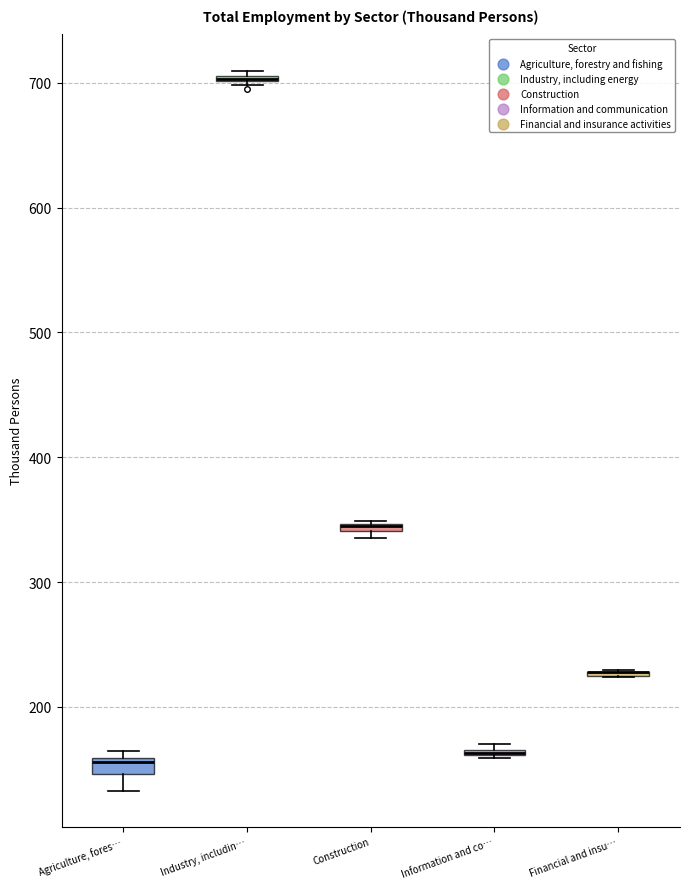

Where is the lower edge of the box for Construction on the y-axis? The values are not printed on the chart, so give them approximately, as read against the axis.

340